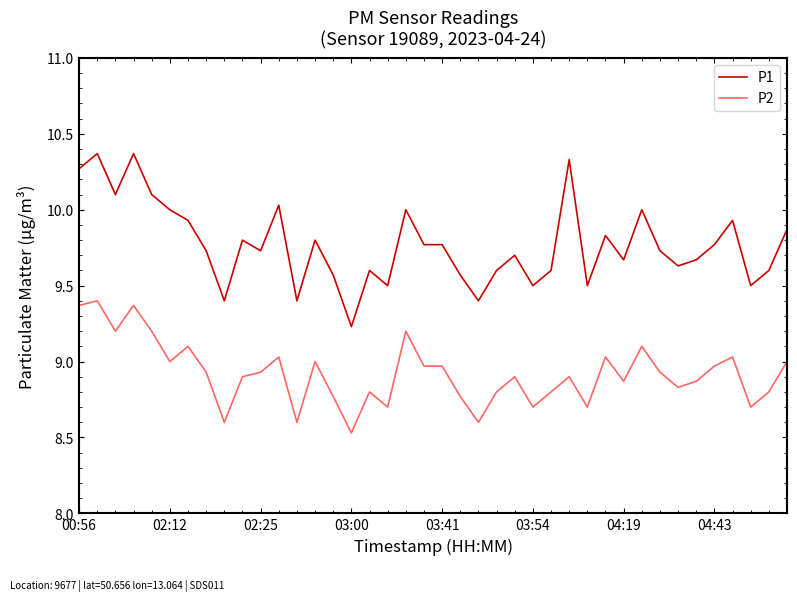

Rank the series by their maximum value, from highest to lowest.

P1, P2